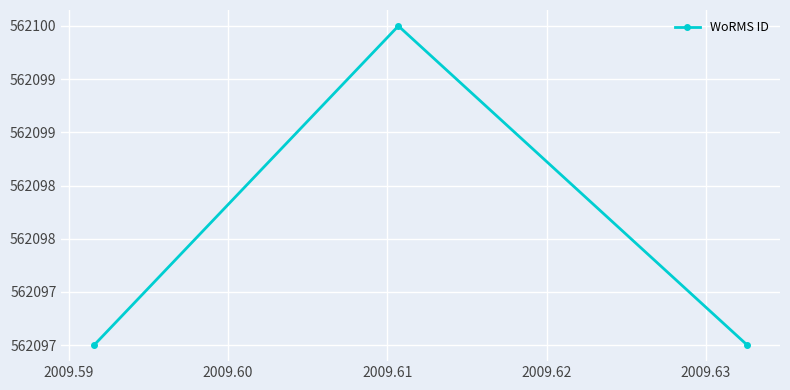

Is this an area chart (filled region under the line)?

No